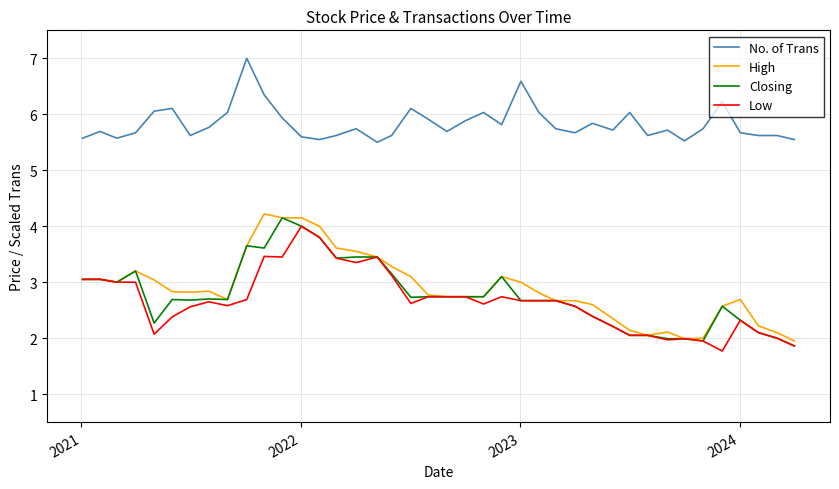

True or false: High and No. of Trans intersect in this chart.

False